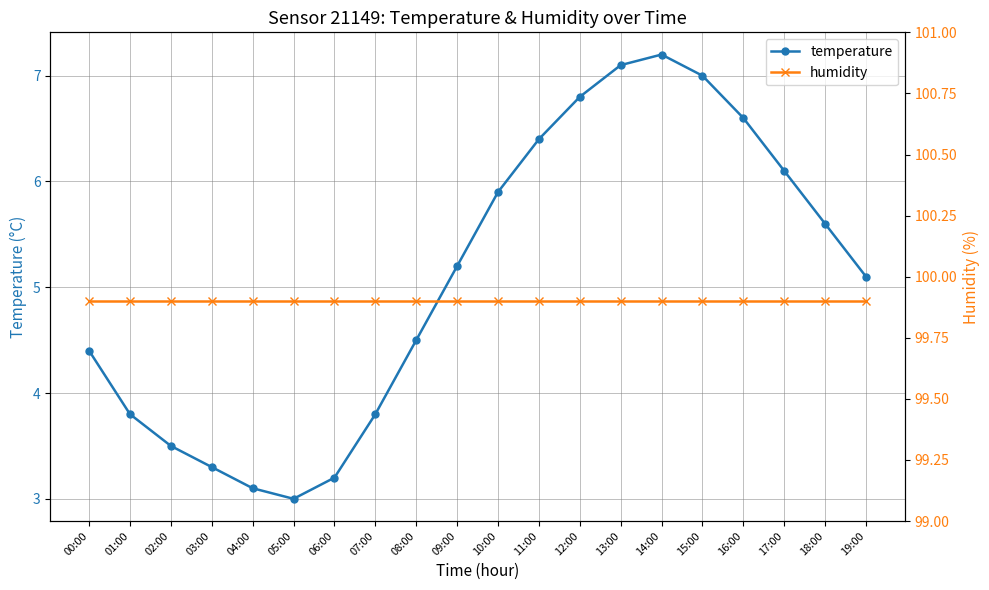

Between 13:00 and 14:00, which series saw the biggest shift?

temperature